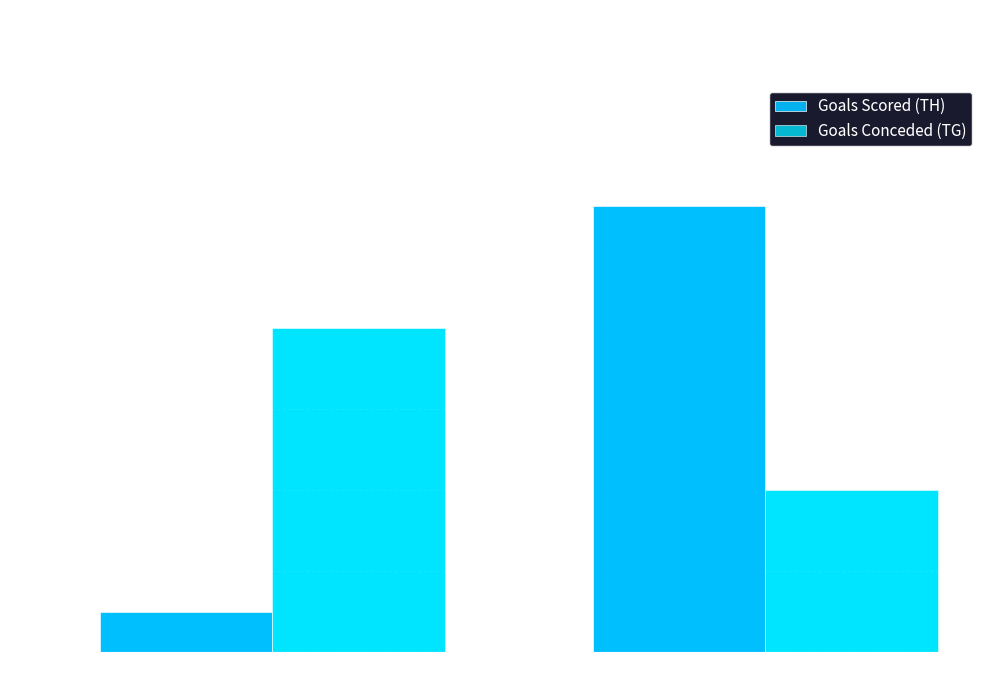

What is the label of the 2nd bar from the left?

Bissendorfer Panther II